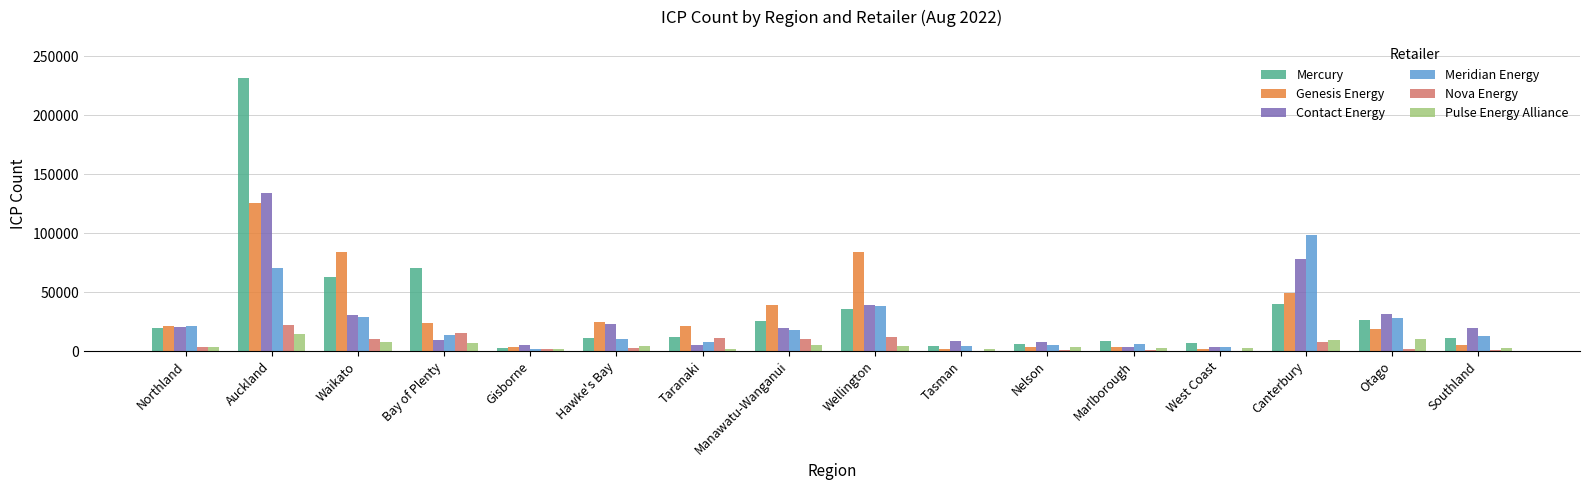

At which label does Meridian Energy reach its peak?

Canterbury